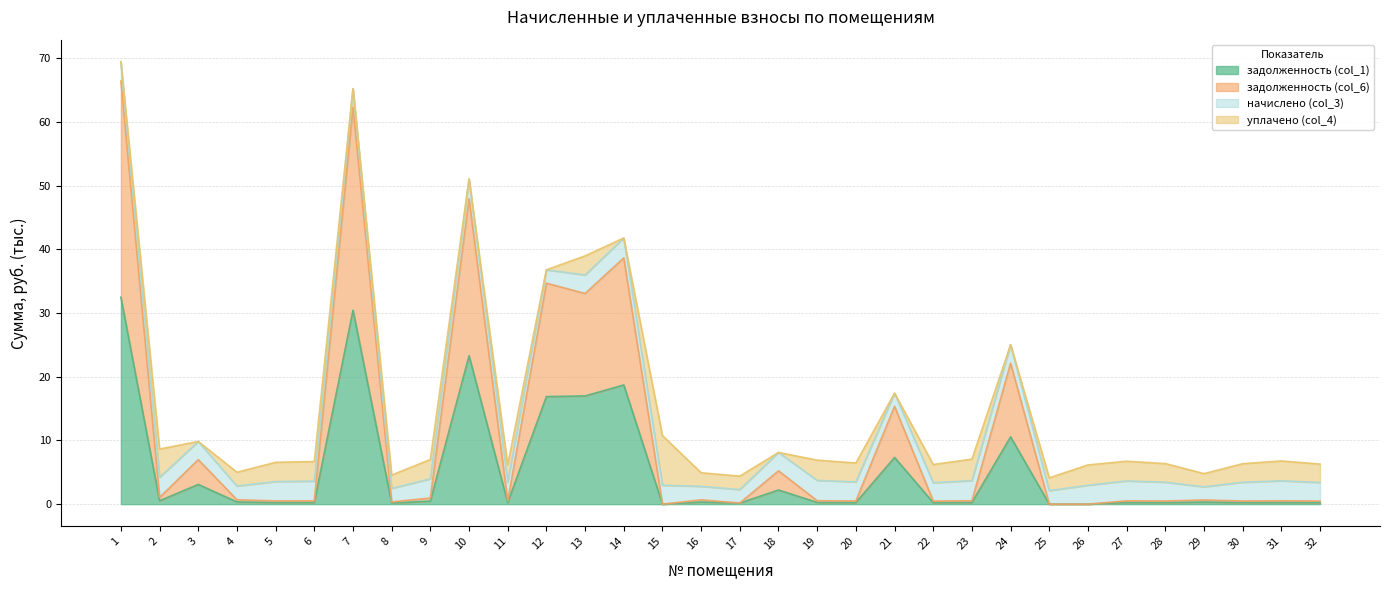

Rank the categories by задолженность (col_1) value from highest to lowest.

1, 7, 10, 14, 13, 12, 24, 21, 3, 18, 2, 9, 4, 16, 29, 19, 23, 31, 27, 6, 5, 20, 11, 28, 30, 32, 22, 8, 17, 15, 25, 26